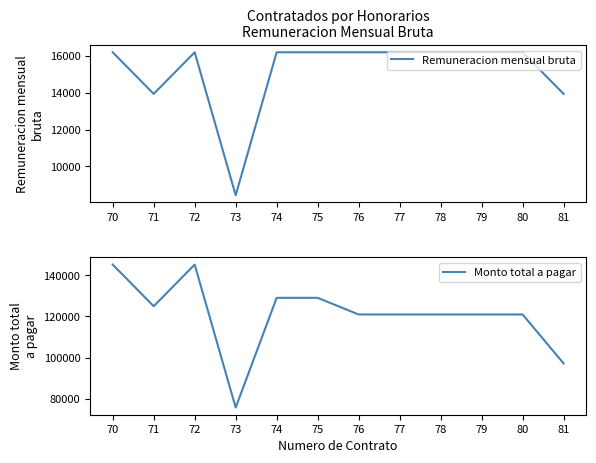

Is this an area chart (filled region under the line)?

No